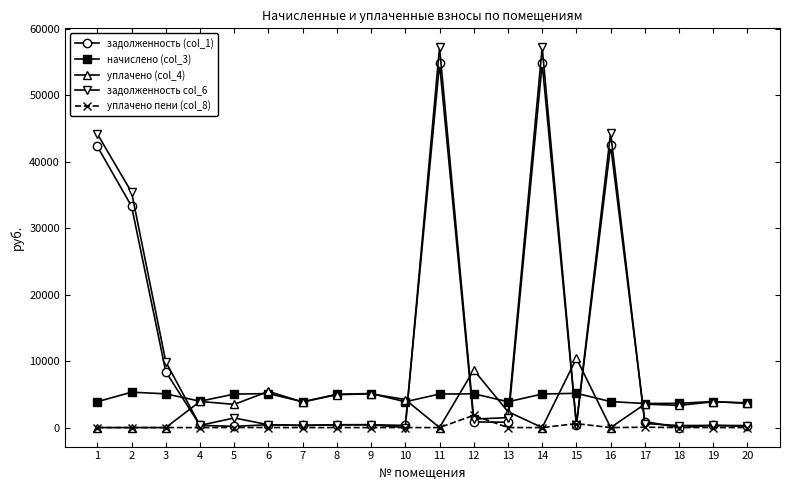

At how many categories does at least one series exceed 33653?

5